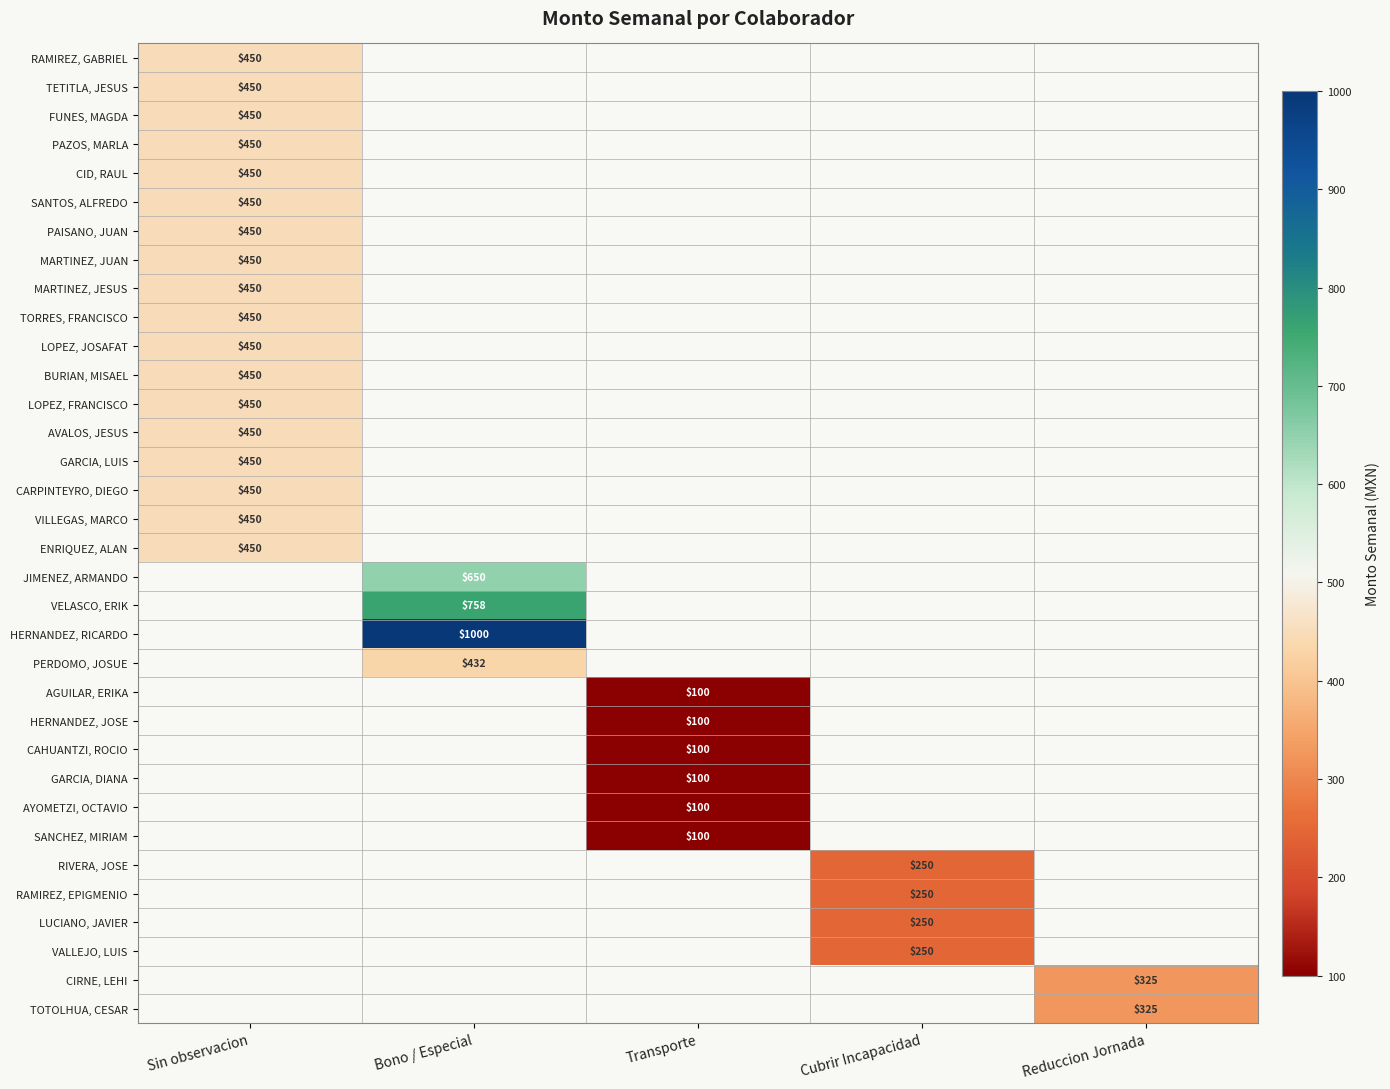

The value of AGUILAR, ERIKA at Transporte is 166. True or false?

False